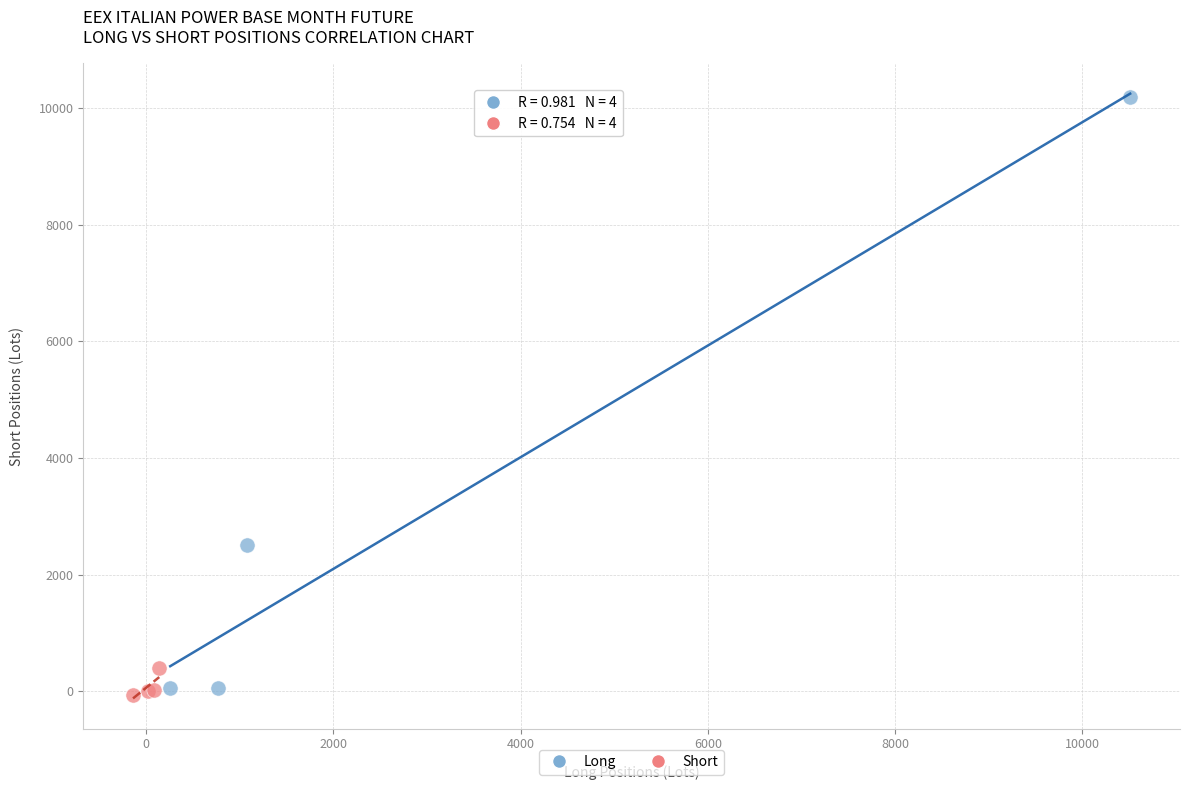

Which series has the largest Y range (max minus min)?

Long